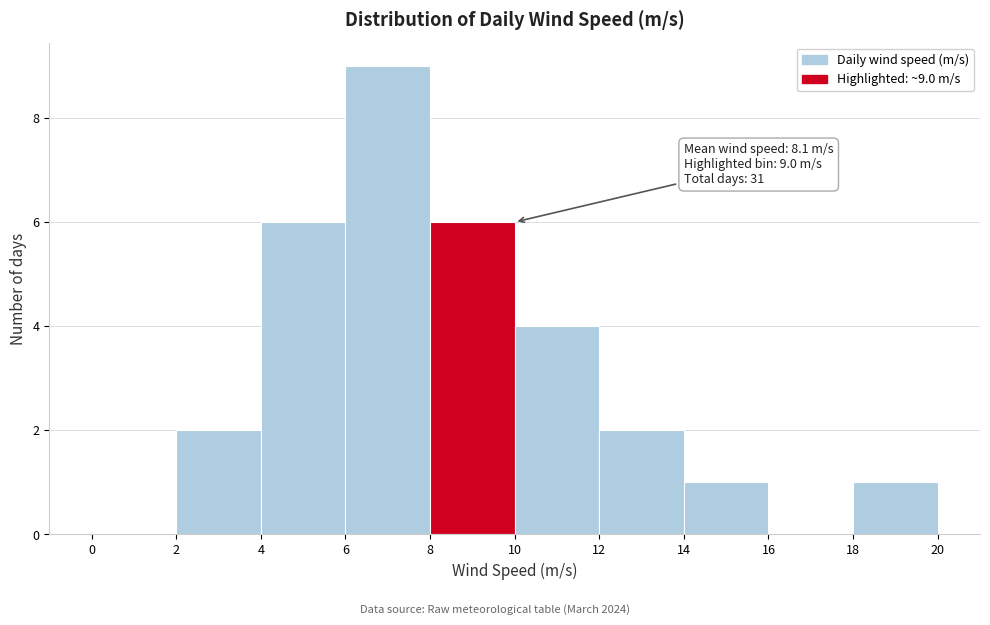

Over which range of the x-axis is the bar tallest?

6 to 8